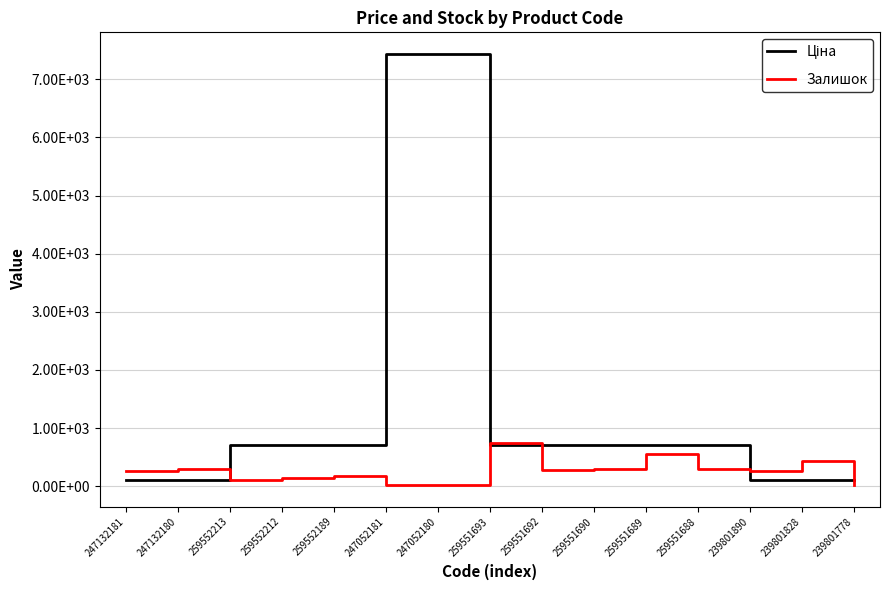

At which label is Залишок closest to 378?

239801828